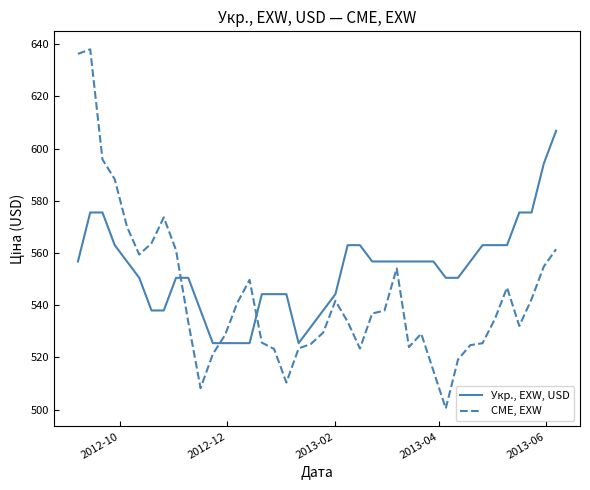

Which series has the largest range (max minus min)?

CME, EXW